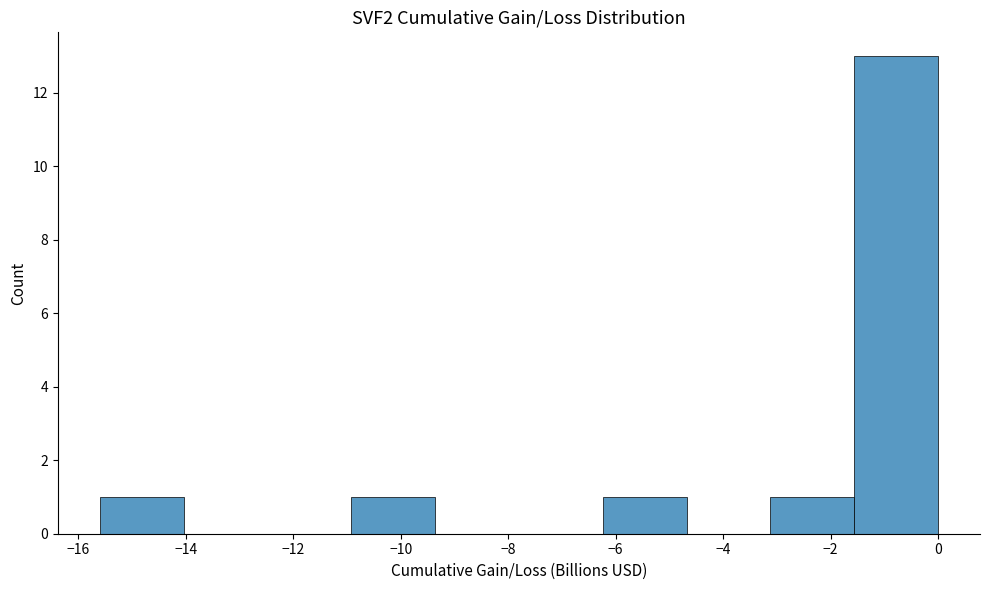

Over which range of the x-axis is the bar tallest?

-1.56 to 0.00